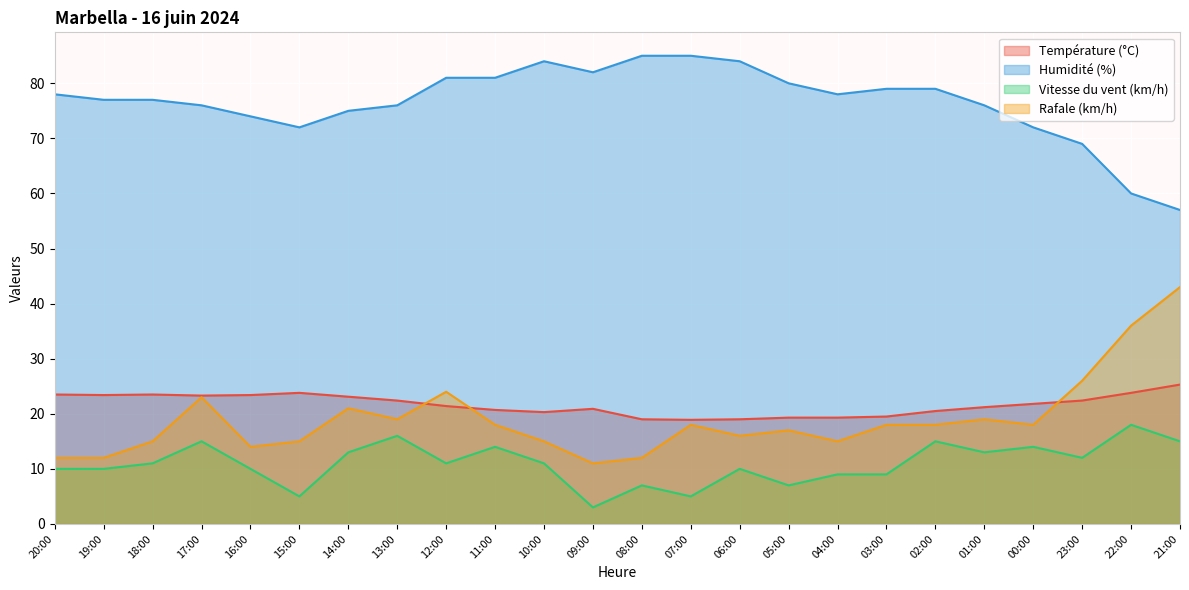

Reading left to right, transcribe all the data shown in this chart.

Température (°C): 23.5	23.4	23.5	23.3	23.4	23.8	23.1	22.4	21.4	20.7	20.3	20.9	19.0	18.9	19.0	19.3	19.3	19.5	20.5	21.2	21.8	22.4	23.8	25.3
Humidité (%): 78.0	77.0	77.0	76.0	74.0	72.0	75.0	76.0	81.0	81.0	84.0	82.0	85.0	85.0	84.0	80.0	78.0	79.0	79.0	76.0	72.0	69.0	60.0	57.0
Vitesse du vent (km/h): 10.0	10.0	11.0	15.0	10.0	5.0	13.0	16.0	11.0	14.0	11.0	3.0	7.0	5.0	10.0	7.0	9.0	9.0	15.0	13.0	14.0	12.0	18.0	15.0
Rafale (km/h): 12.0	12.0	15.0	23.0	14.0	15.0	21.0	19.0	24.0	18.0	15.0	11.0	12.0	18.0	16.0	17.0	15.0	18.0	18.0	19.0	18.0	26.0	36.0	43.0